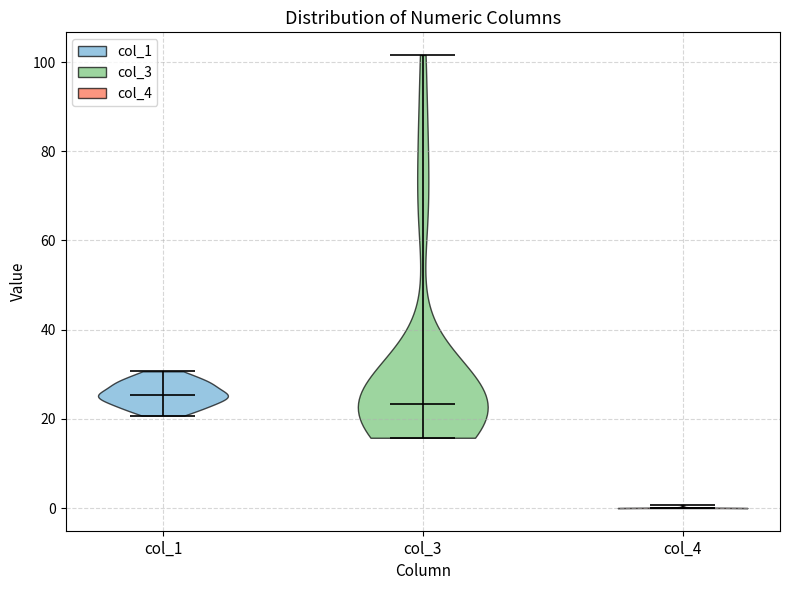

What is the lowest point the violin for col_3 reaches on the y-axis? The values are not printed on the chart, so give them approximately, as read against the axis.

16